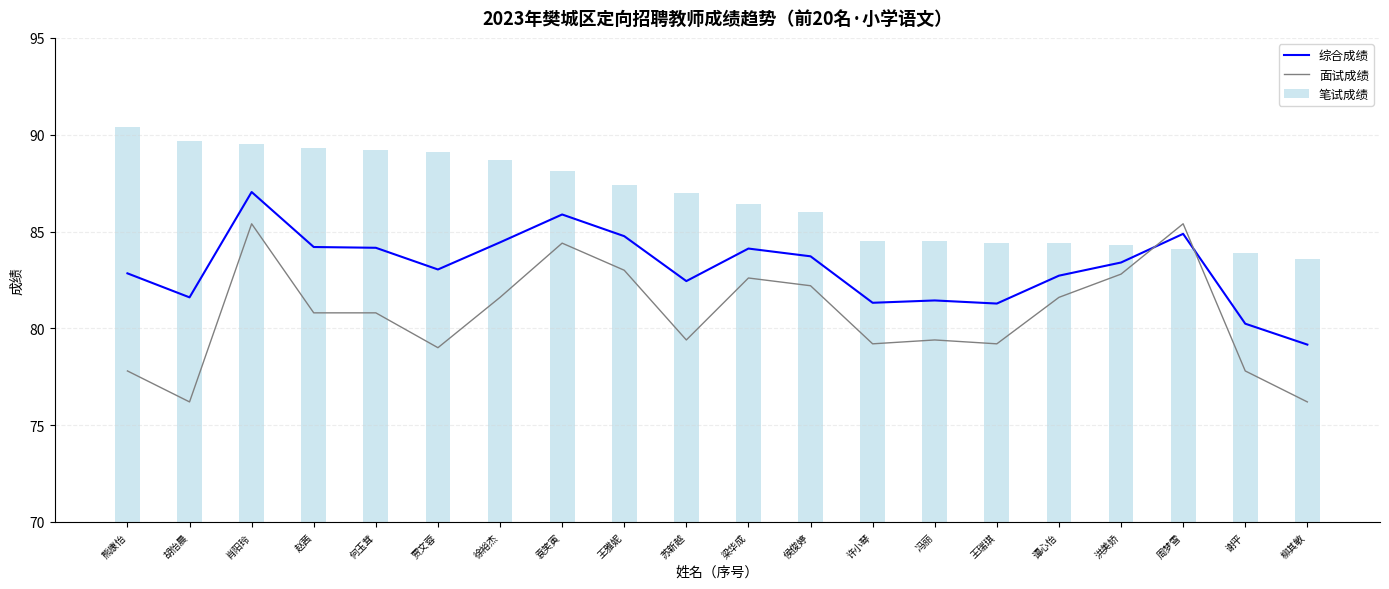

List the labels in order of 综合成绩 value, largest first.

肖阳玲, 袁笑寅, 周梦雪, 王雅妮, 徐裕杰, 赵茜, 何玉茸, 梁华成, 侯俊婷, 洪美娇, 贾文蓉, 熊康怡, 谭心怡, 苏新越, 胡怡晨, 冯丽, 许小琴, 王瑞琪, 谢平, 柳其敏